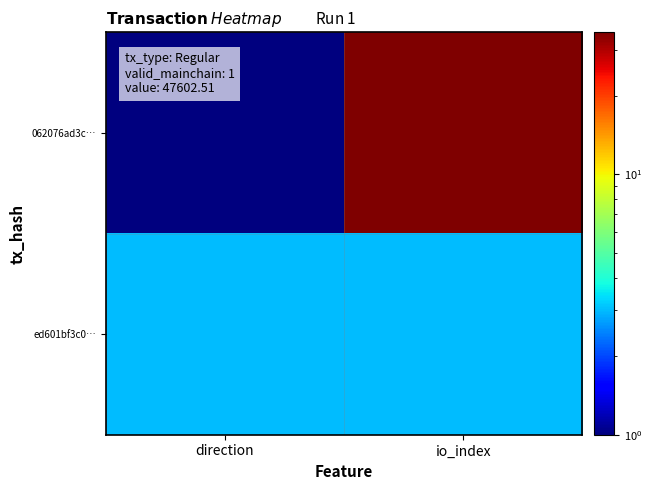

Reading right to left, transcribe all the data shown in this chart.

062076ad3c…: io_index=35	direction=1
ed601bf3c0…: io_index=3	direction=3